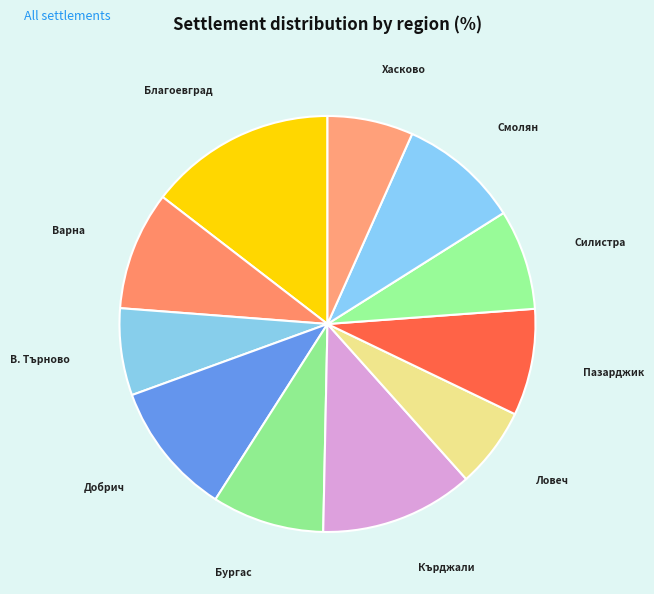

What is the largest slice in the pie chart?

Благоевград